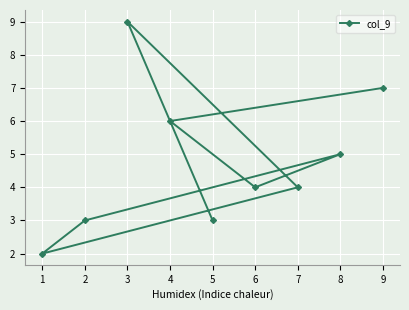

Is it true that the value at 3 is 3?

False